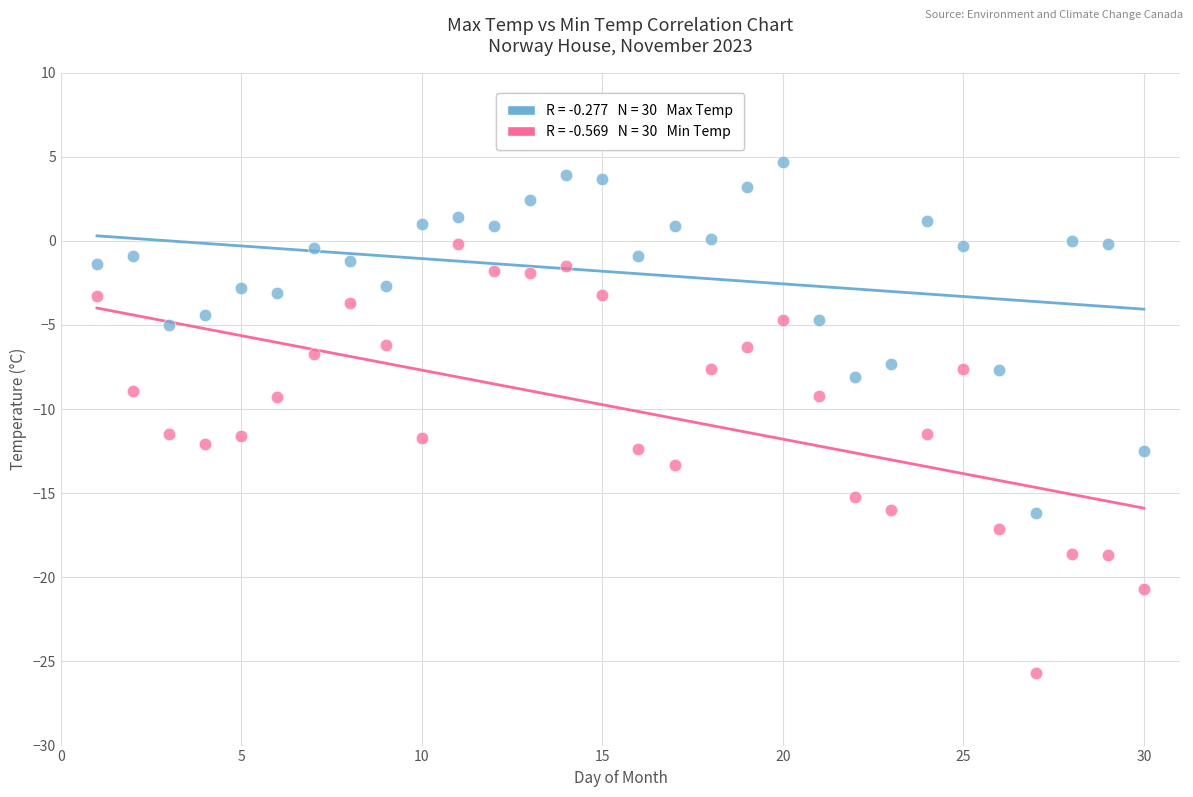

Across all data points, what is the range of Y values (max minus min)?

30.4